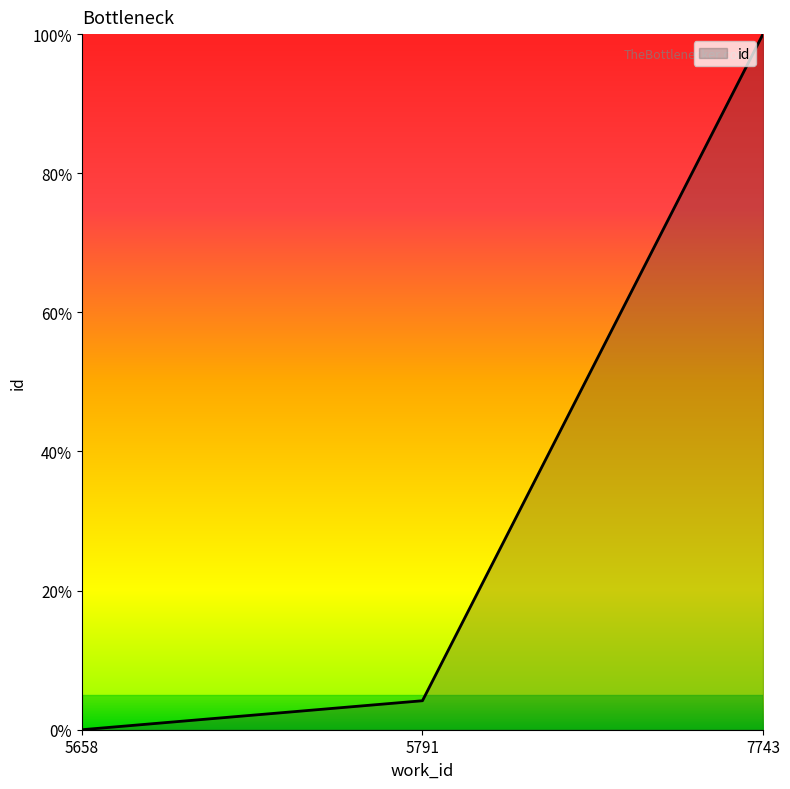

The chart shows a value of 0.1 at 5791. True or false?

False